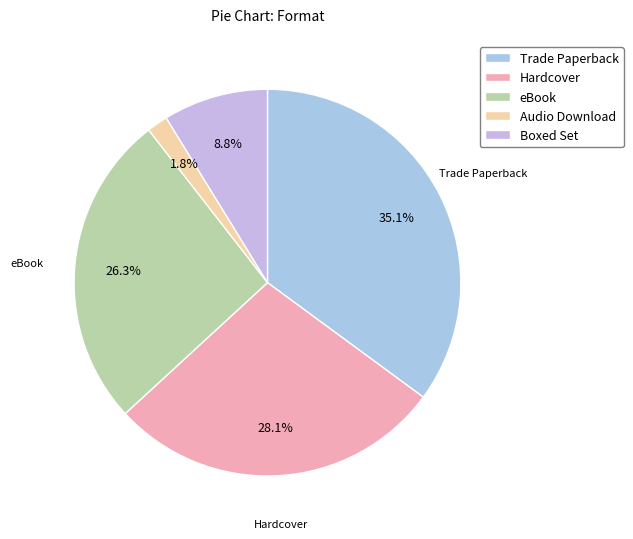

Is it true that Hardcover is 41% of the pie?

False